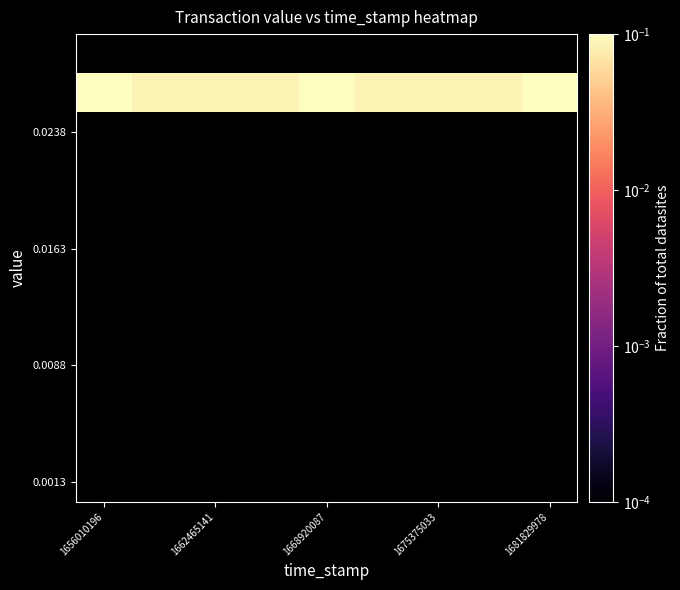

How many categories are shown in the chart?

9